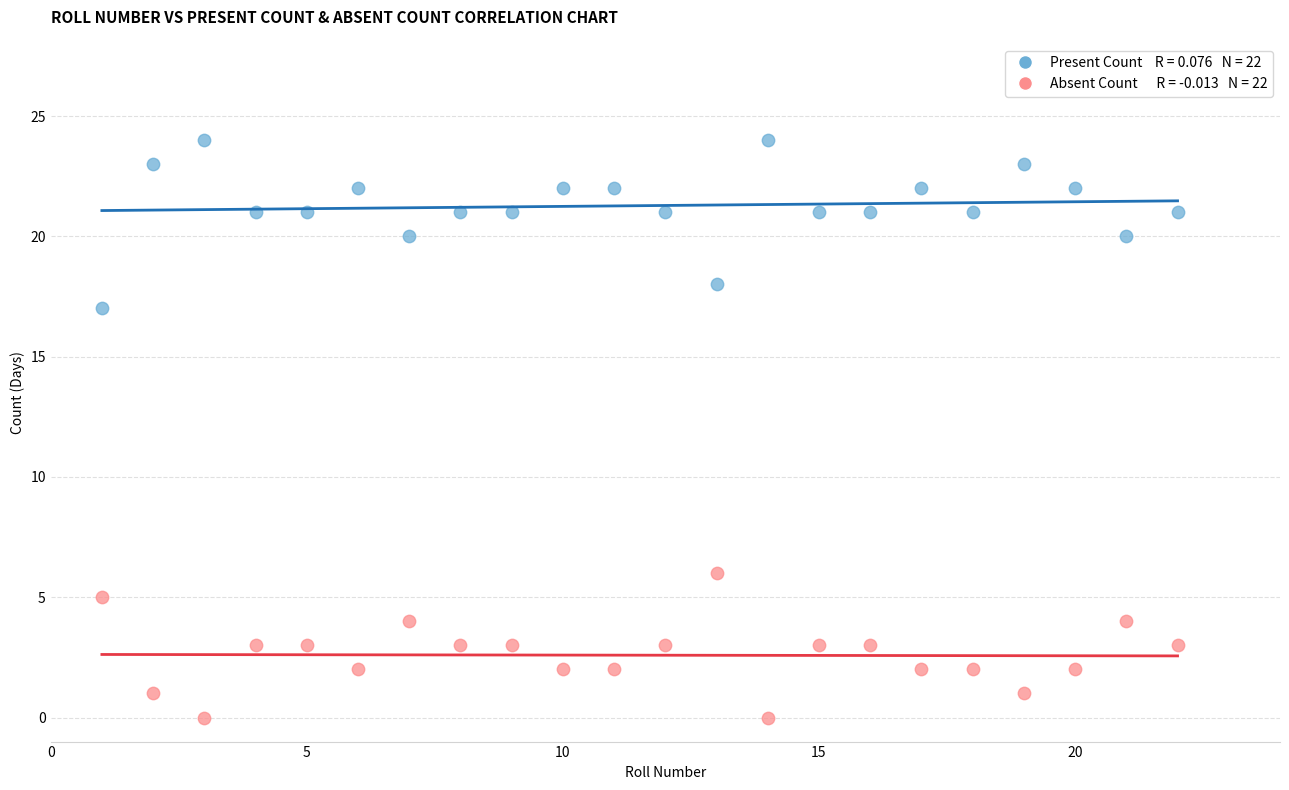

Across all data points, what is the range of X values (max minus min)?

21